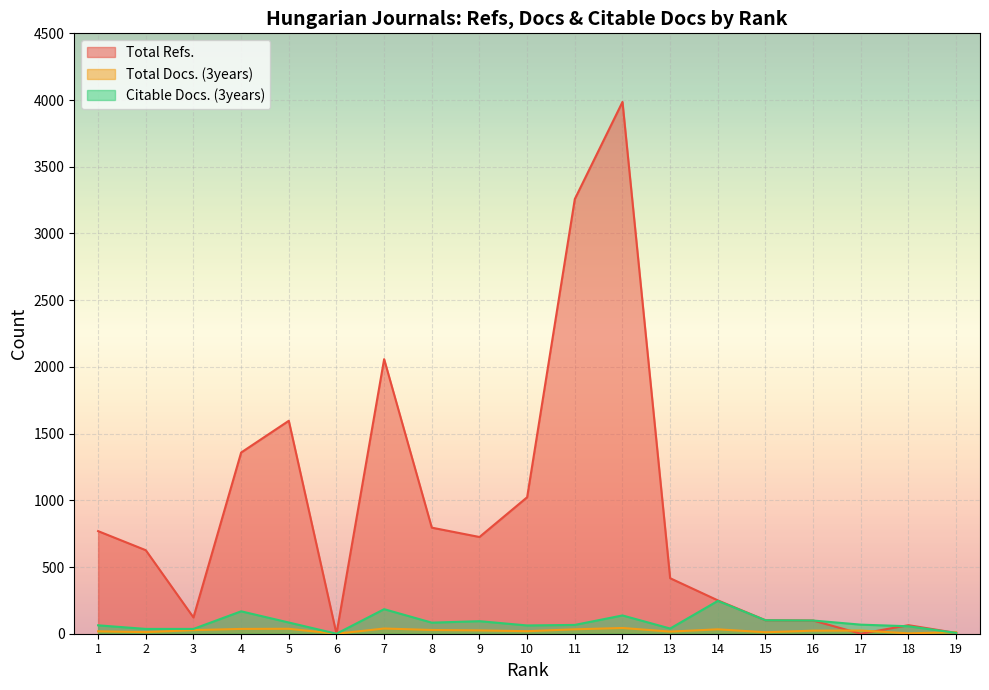

What is the difference between the maximum and second lowest values in the Total Refs. series?

3986